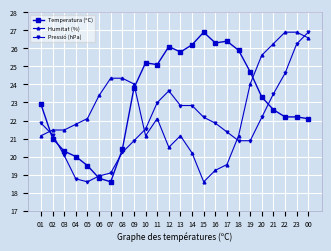

True or false: Pressió (hPa) has a value of 18.9 at 06.

True